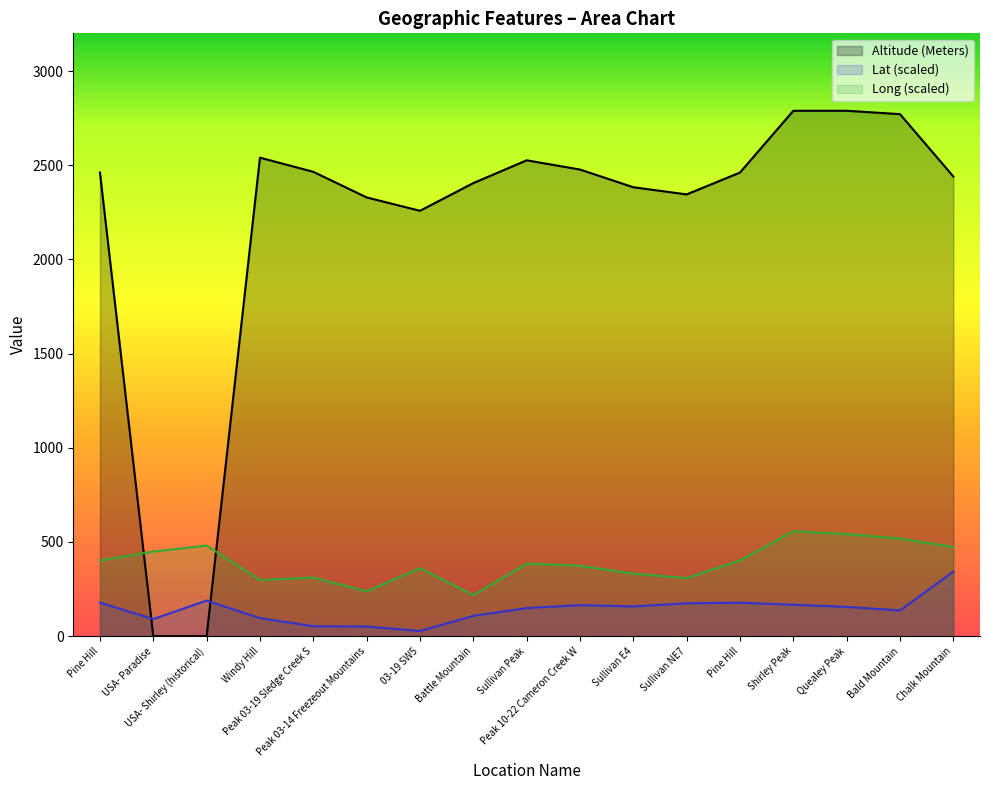

True or false: Long and Lat intersect in this chart.

False